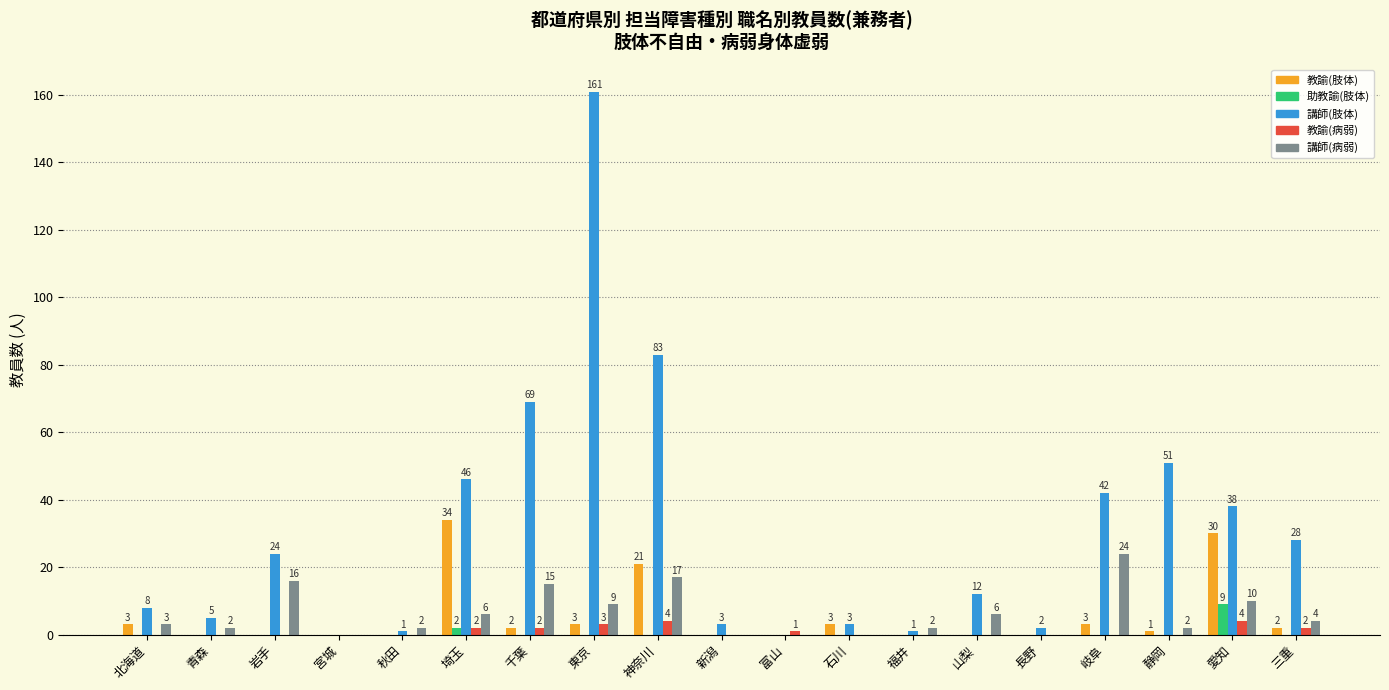

Between 千葉 and 三重, which series saw the biggest shift?

講師(肢体)